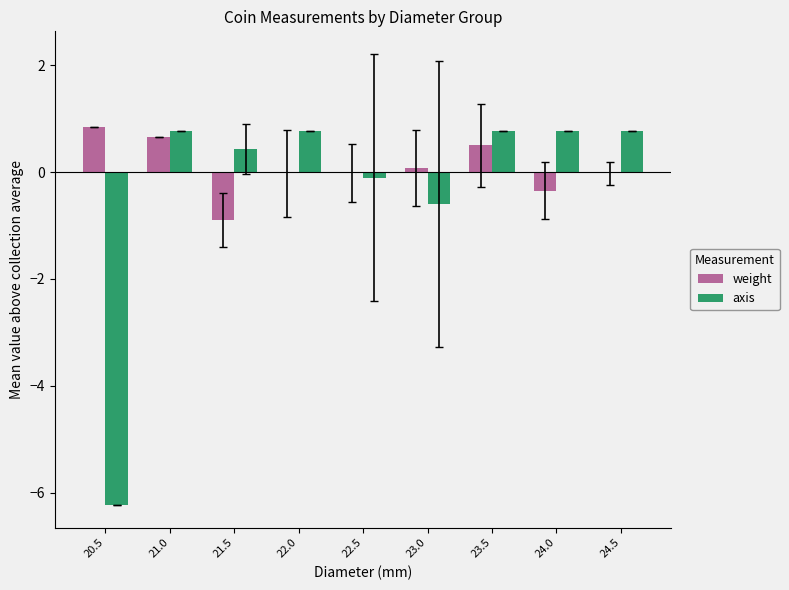

What is the difference between the weight values at 23.5 and 20.5?

0.4